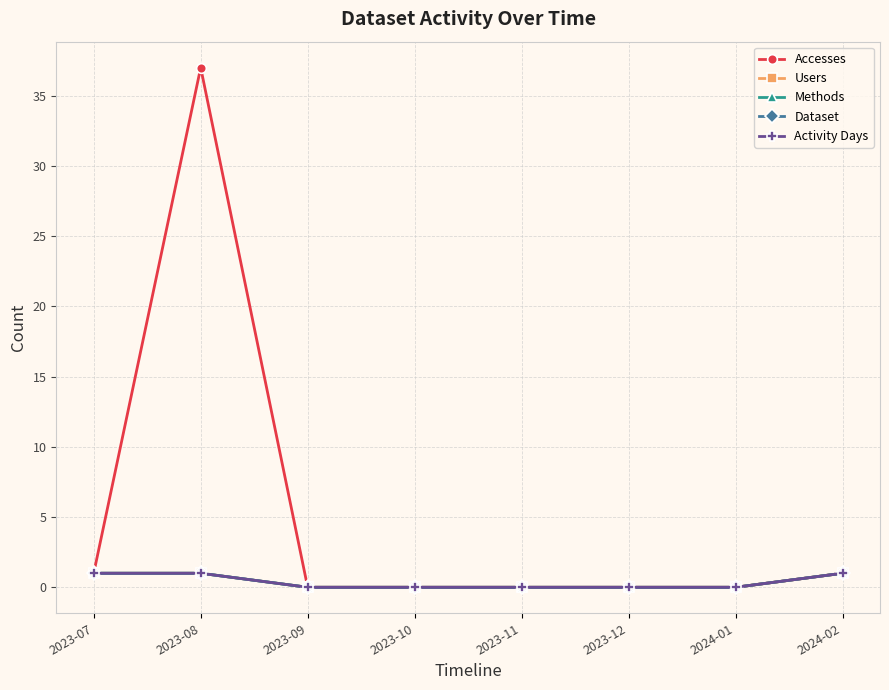

What is the label of the 2nd point from the left?

2023-08